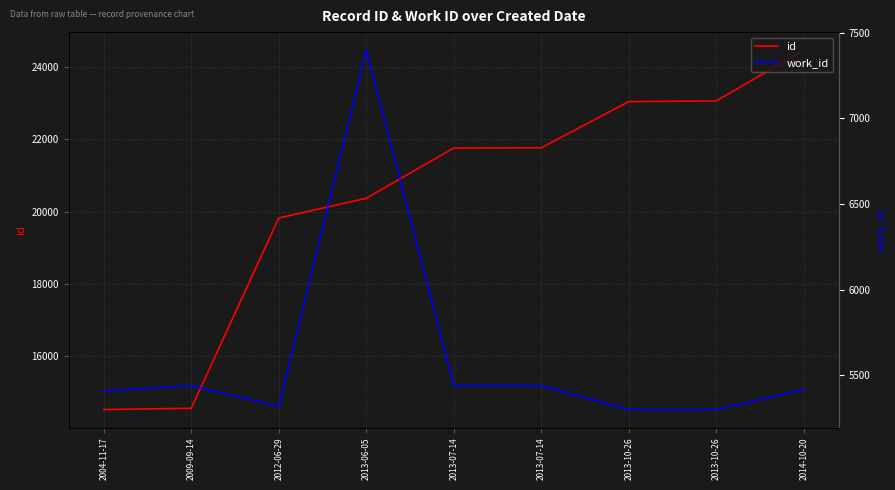

Reading left to right, what are all the values shown in this chart?

id: 14521	14556	19823	20371	21761	21768	23047	23065	24473
work_id: 5409	5441	5319	7398	5441	5441	5301	5301	5418